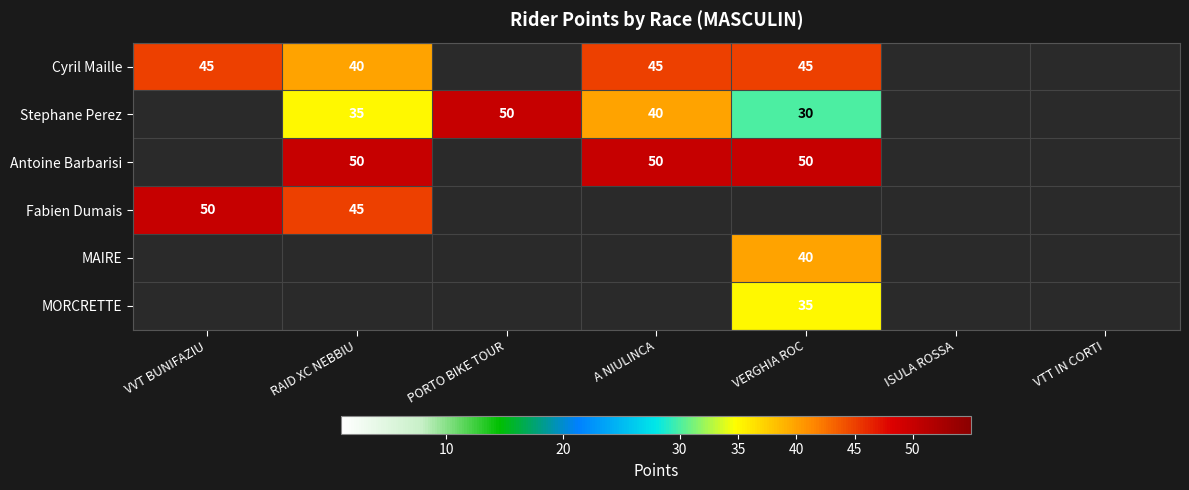

The value of Antoine Barbarisi at RAID XC NEBBIU is 16. True or false?

False